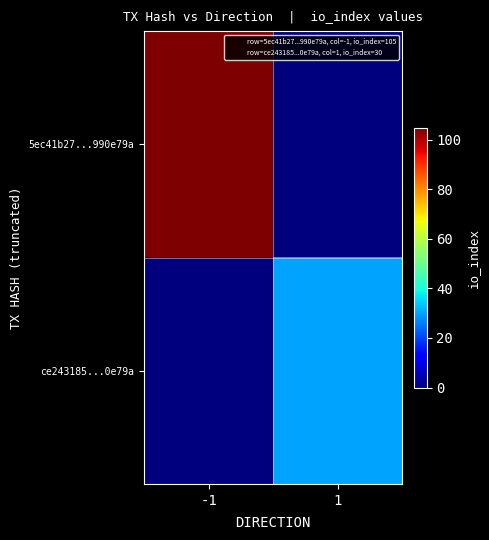

Reading left to right, what are all the values shown in this chart?

5ec41b27...990e79a: -1=105	1=0
ce243185...0e79a: -1=0	1=30